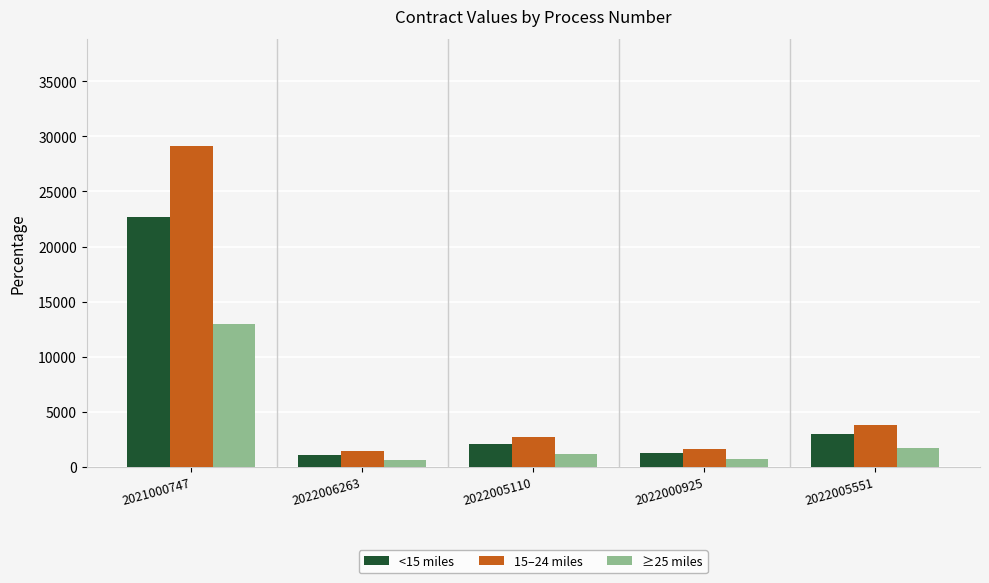

Where is ≥25 miles nearest to the value 6785?

2022005551